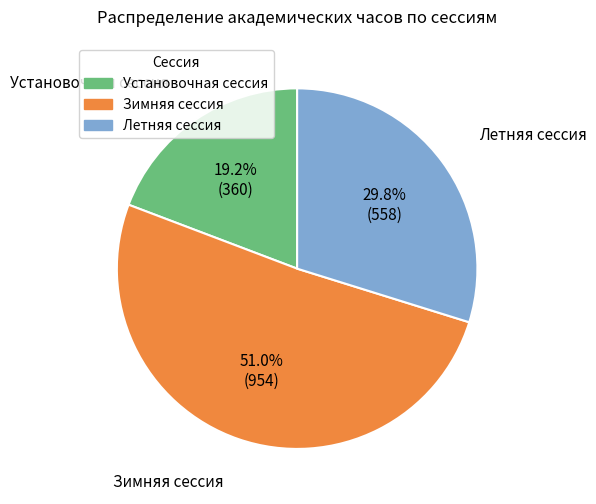

Which category accounts for the majority?

Зимняя сессия